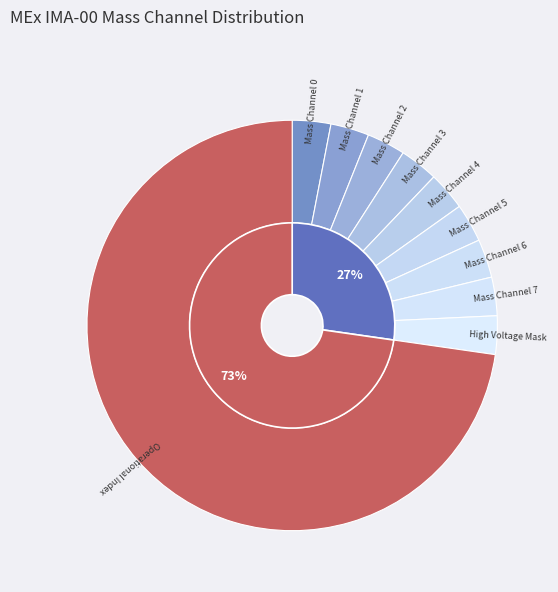

How many segments does this pie chart have?

12